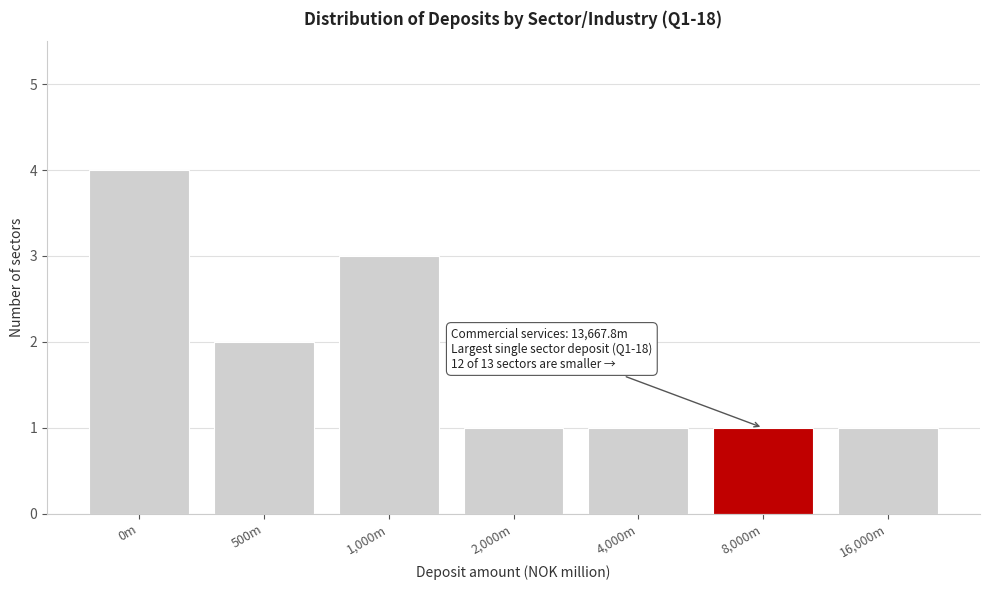

Reading left to right, what are all the values shown in this chart?

4	2	3	1	1	1	1